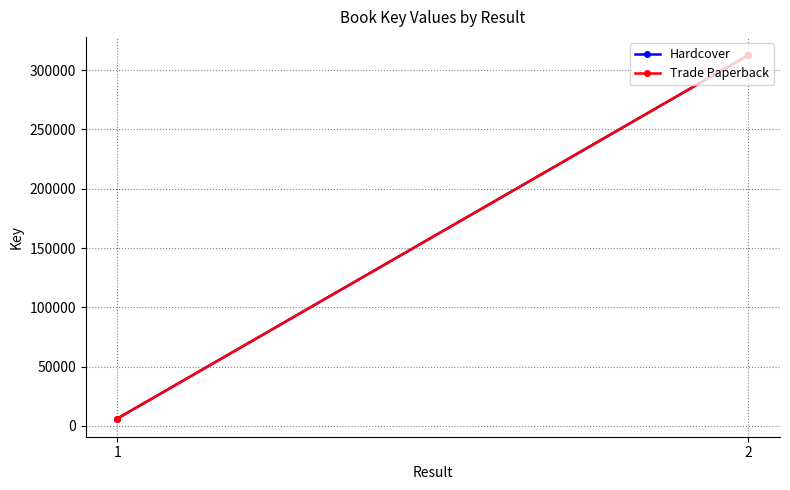

What is the value of the Hardcover point at the 1st from the left?

6152